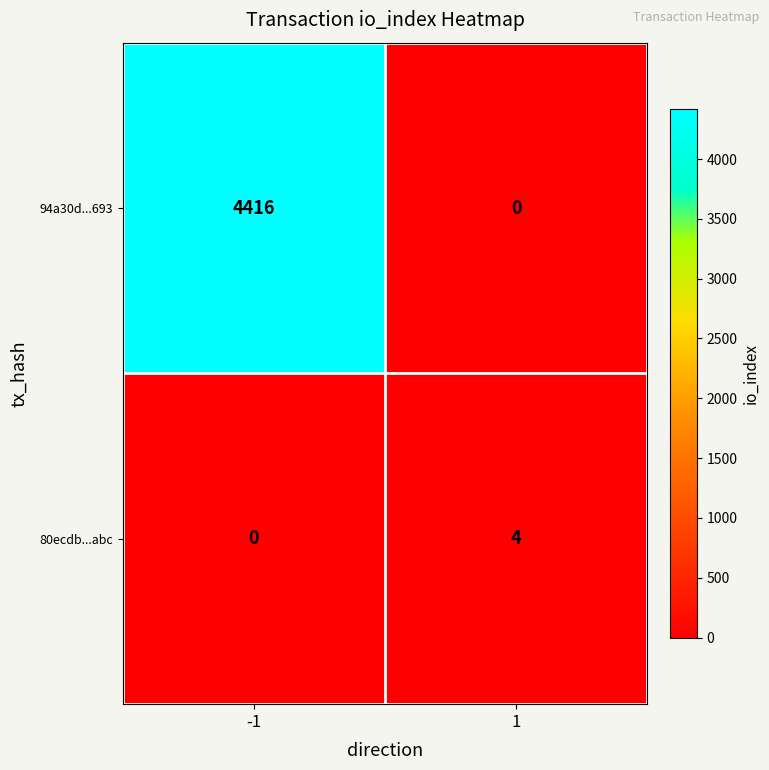

How many categories are shown in the chart?

2